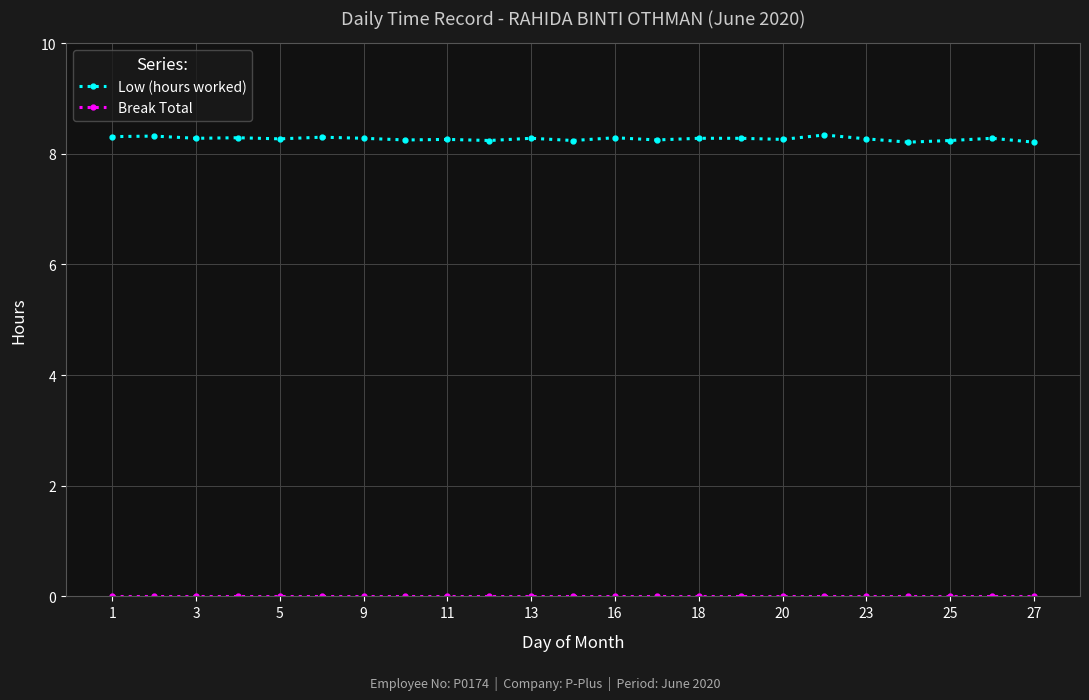

Which series has the largest range (max minus min)?

Low (hours worked)